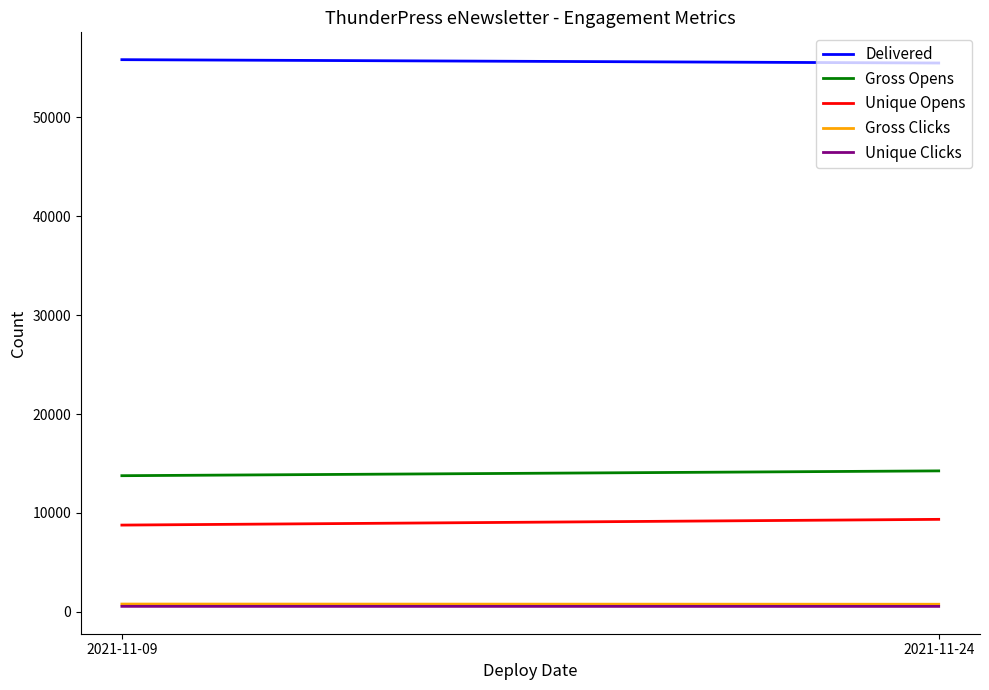

Reading left to right, extract all data points from this chart.

Delivered: 55817	55478
Gross Opens: 13767	14253
Unique Opens: 8774	9354
Gross Clicks: 793	774
Unique Clicks: 561	557